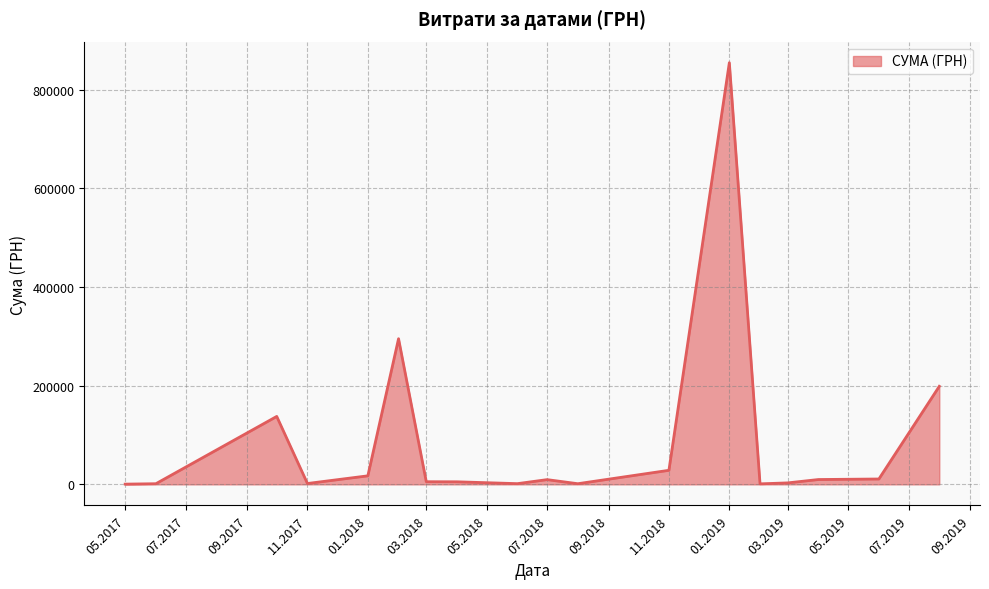

What is the difference between the maximum and minimum values?

854304.1